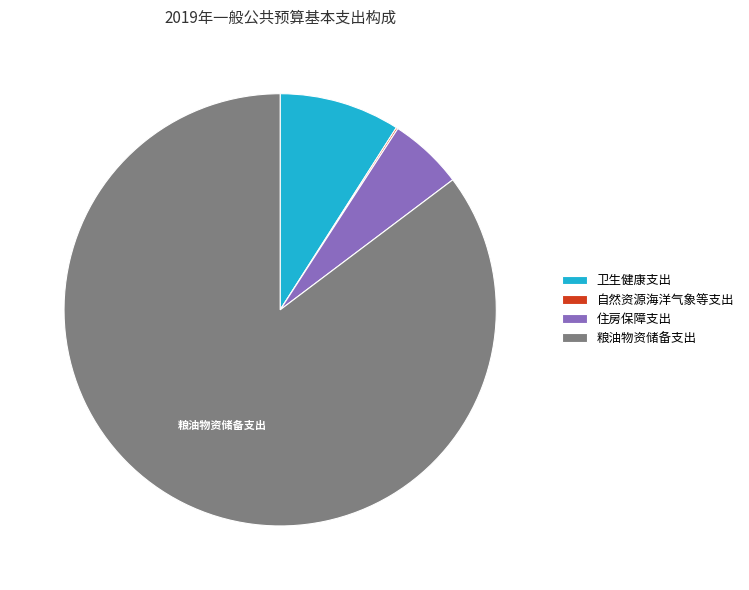

True or false: 粮油物资储备支出 accounts for 79% of the total.

False